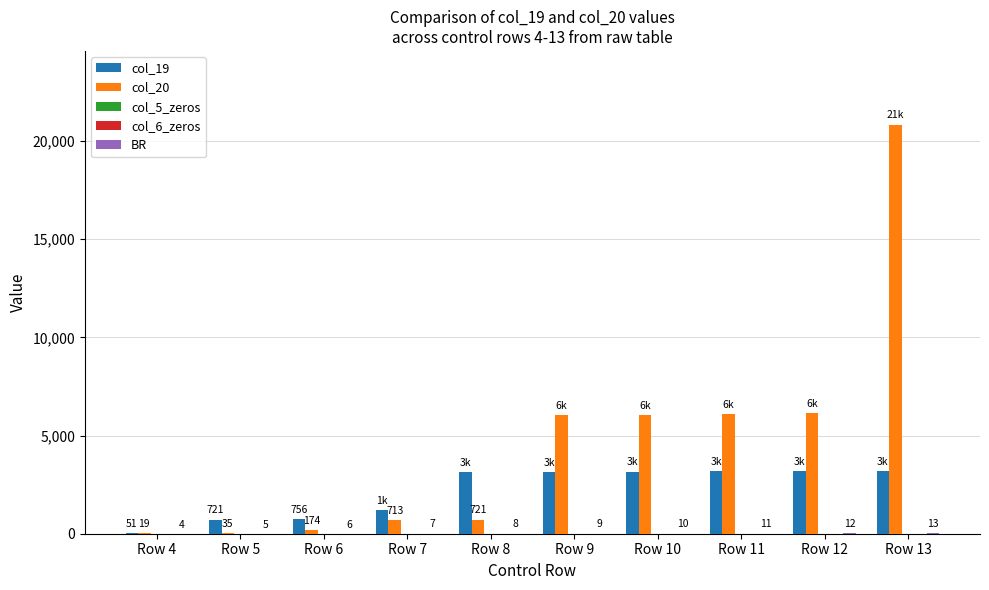

Reading left to right, list all the values displayed in this chart.

col_19: 51	721	756	1222	3148	3156	3164	3172	3197	3201
col_20: 19	35	174	713	721	6031	6040	6099	6138	20833
col_5_zeros: 0	0	0	0	0	0	0	0	0	0
col_6_zeros: 0	0	0	0	0	0	0	0	0	0
BR: 4	5	6	7	8	9	10	11	12	13